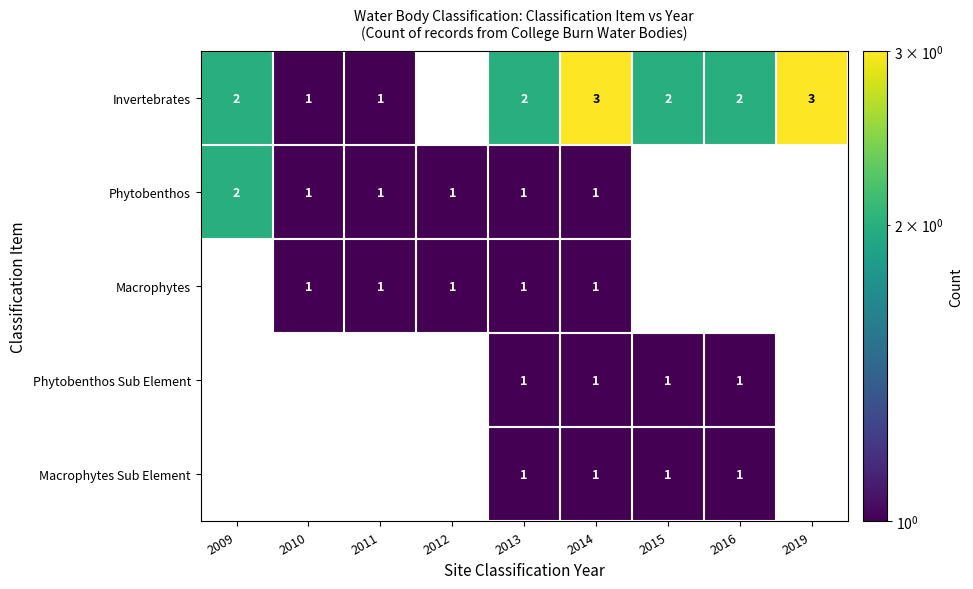

At how many categories does at least one series exceed 2?

2